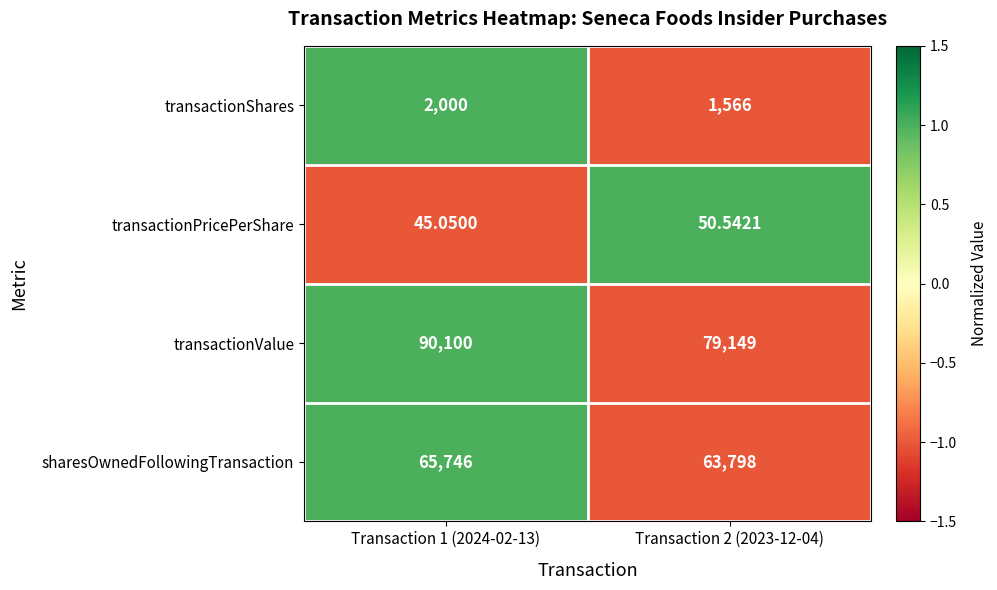

Is the value of transactionShares at Transaction 2 (2023-12-04) greater than the value of sharesOwnedFollowingTransaction at Transaction 1 (2024-02-13)?

No